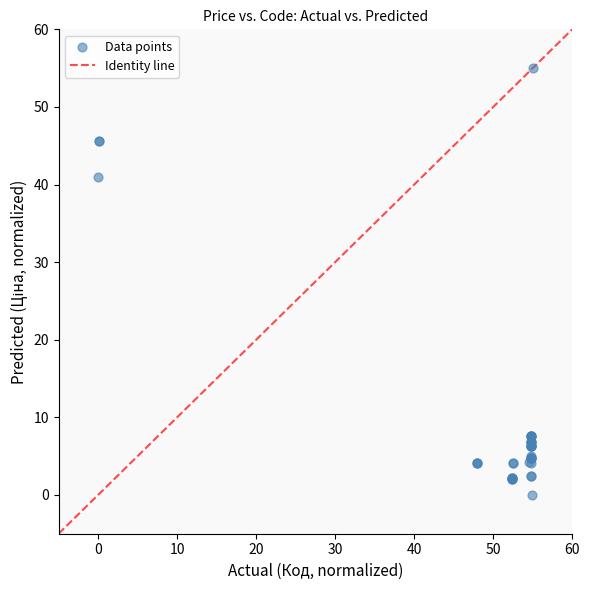

What Y value in the scatter plot is closest to 27?

41.0